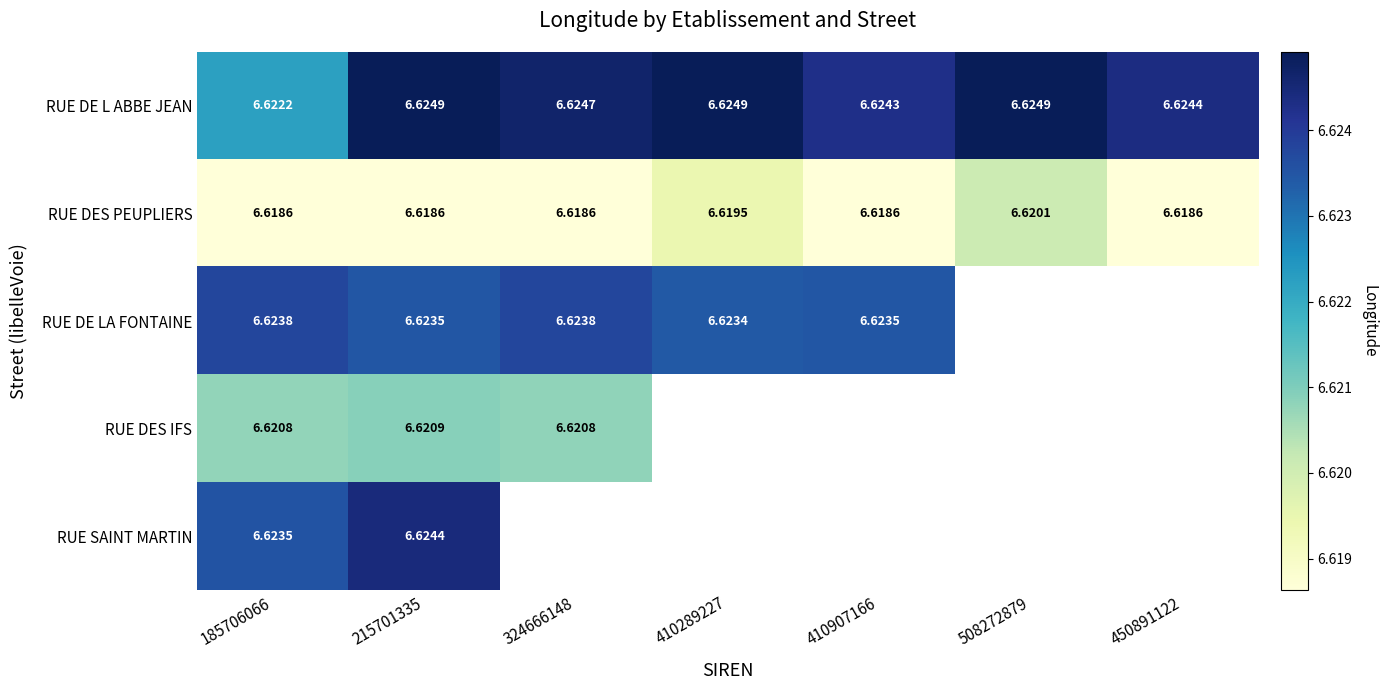

Rank the series at 185706066 from highest to lowest value.

RUE DE LA FONTAINE, RUE SAINT MARTIN, RUE DE L ABBE JEAN, RUE DES IFS, RUE DES PEUPLIERS